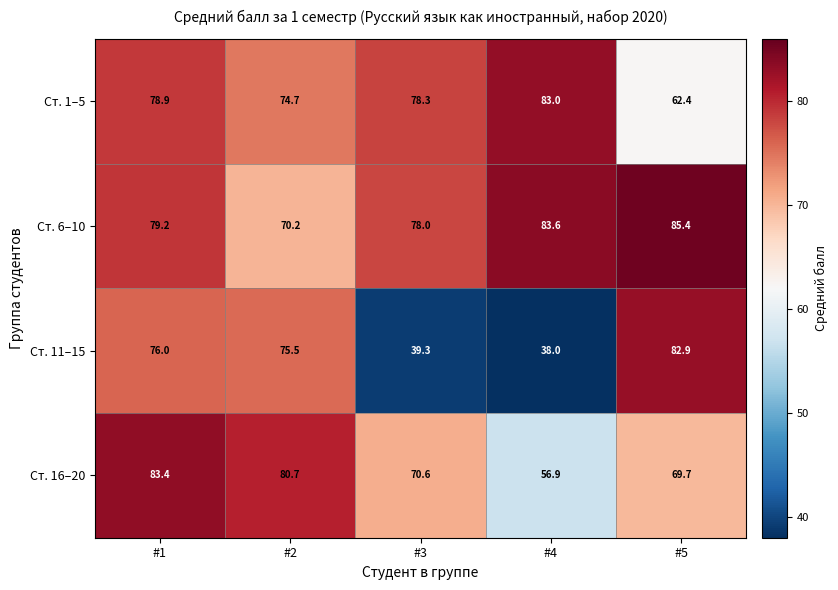

Count the number of data series in this chart.

4